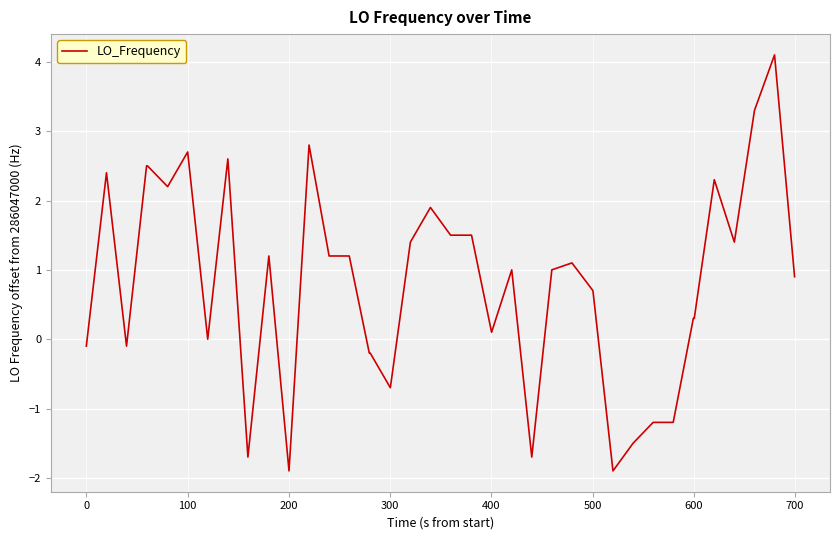

What is the difference between the maximum and minimum values?

6.0